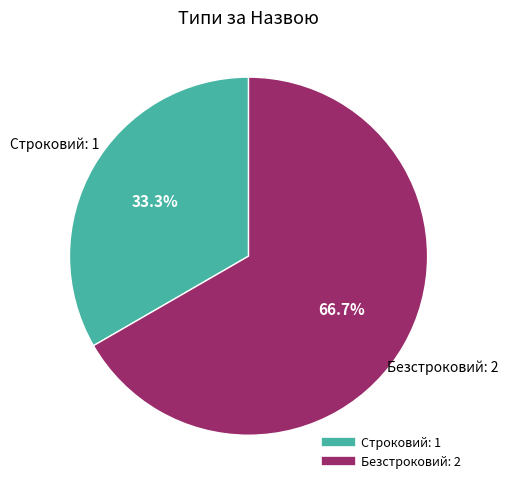

To the nearest percent, what percentage of the pie is Строковий?

33%